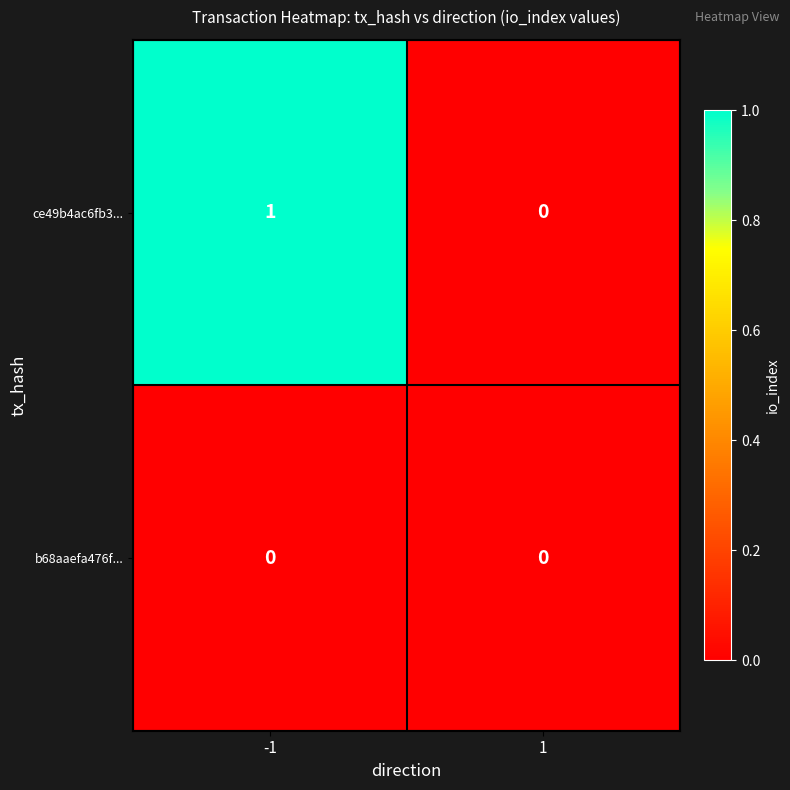

What is the maximum value shown in the chart?

1